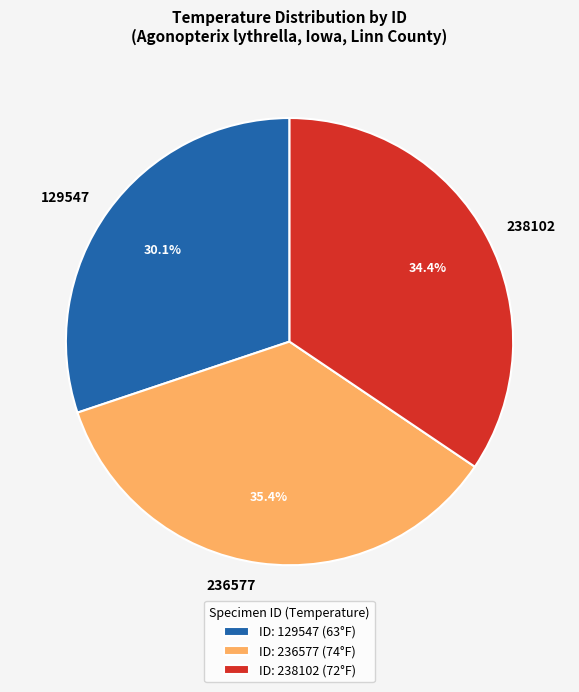

Combined, do 129547 and 238102 account for over 50%?

Yes